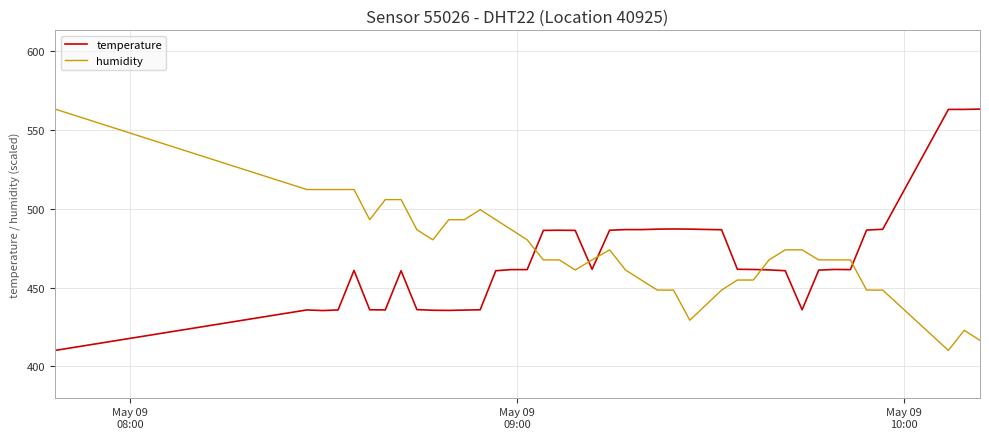

What is the maximum value shown in the chart?

563.4